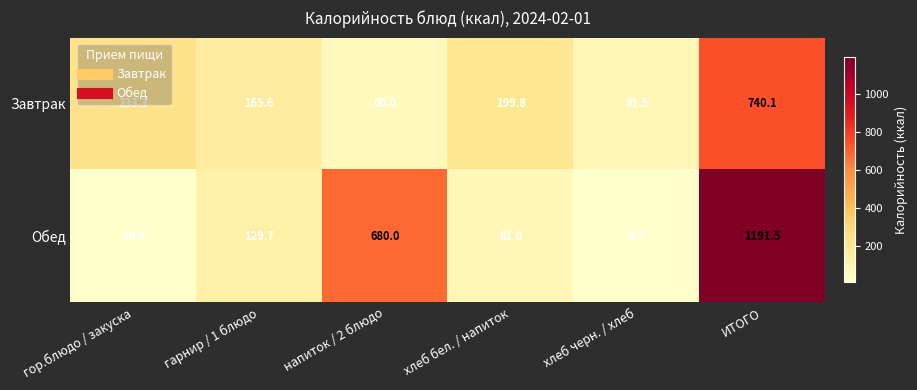

List the series in order of their peak value, highest first.

Обед, Завтрак